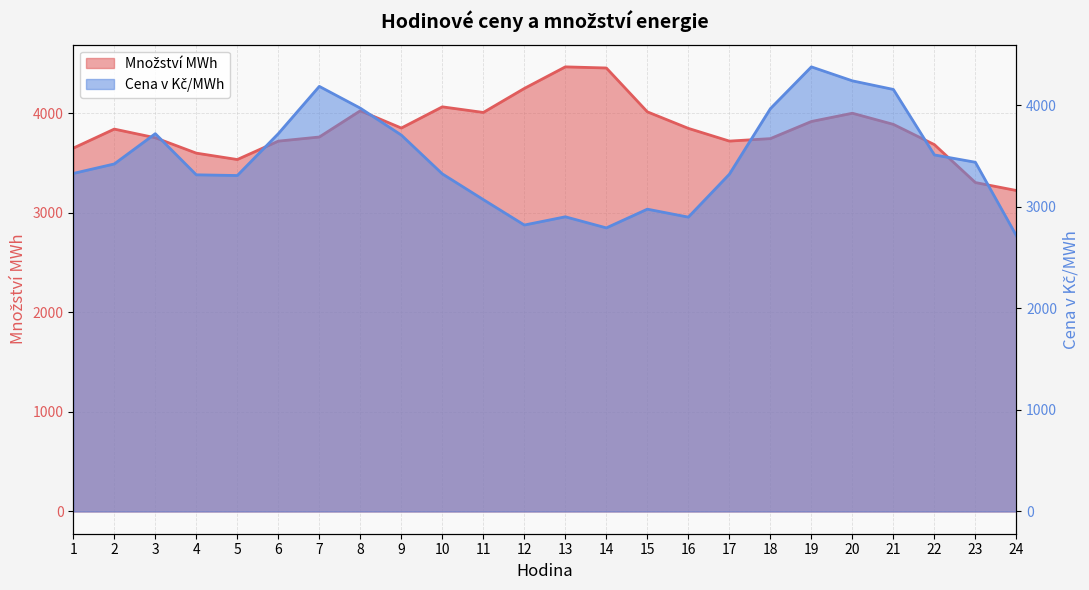

Which category has the highest value in the Množství MWh series?

13